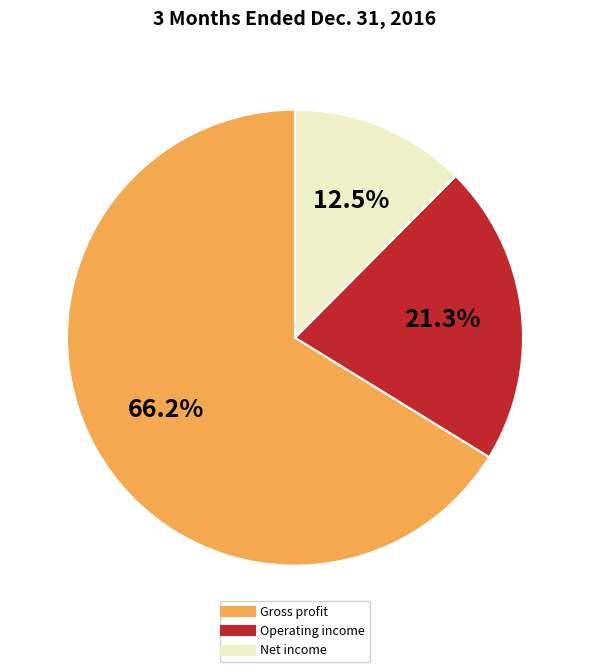

Which category has the smallest portion of the pie?

Net income